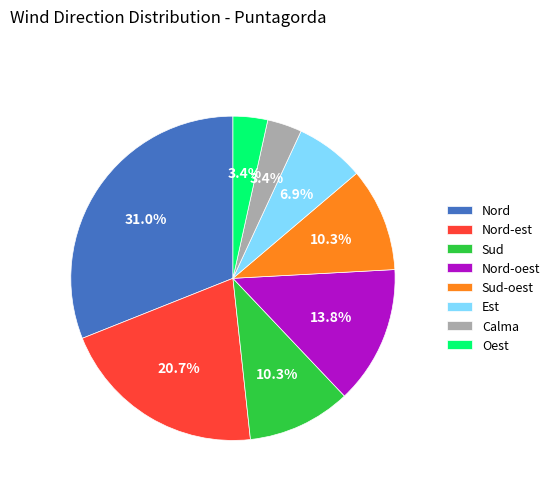

The Sud-oest slice represents 23% of the pie. True or false?

False